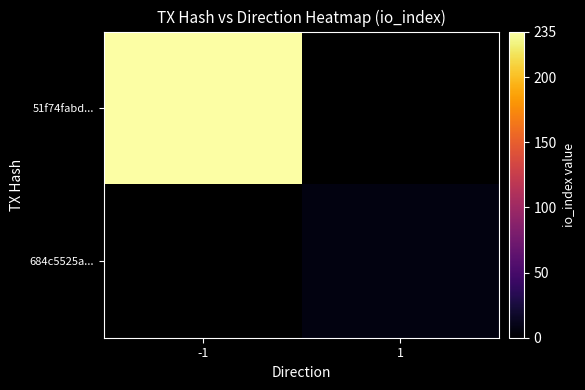

Rank the series by their average value, from highest to lowest.

51f74fabd..., 684c5525a...